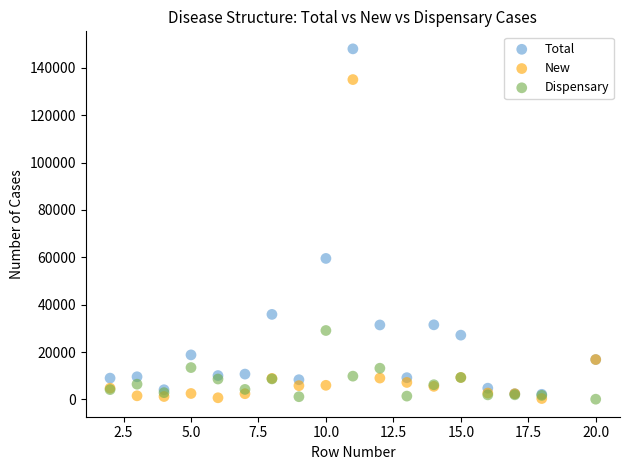

In the Total series, what Y value is closest to 75085?

59531